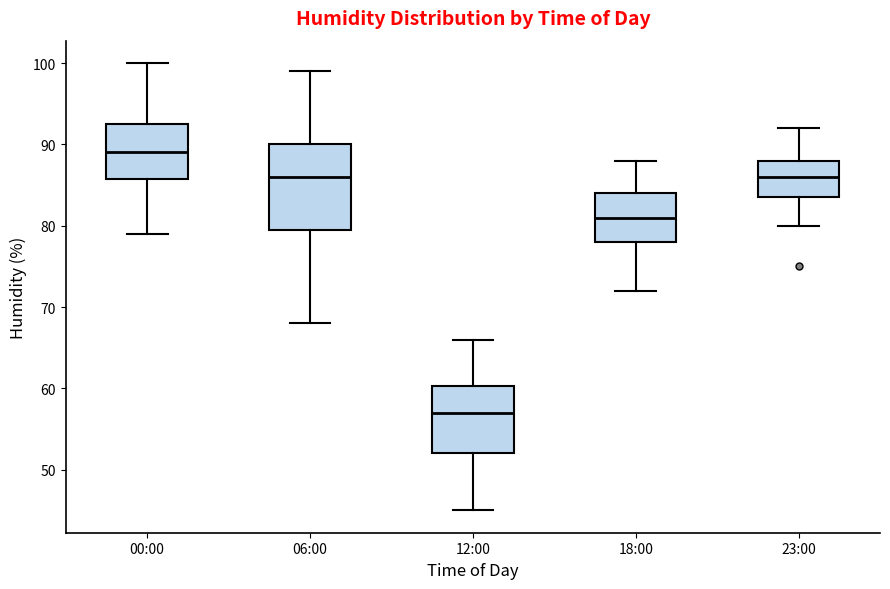

Which box has the highest median line?

00:00